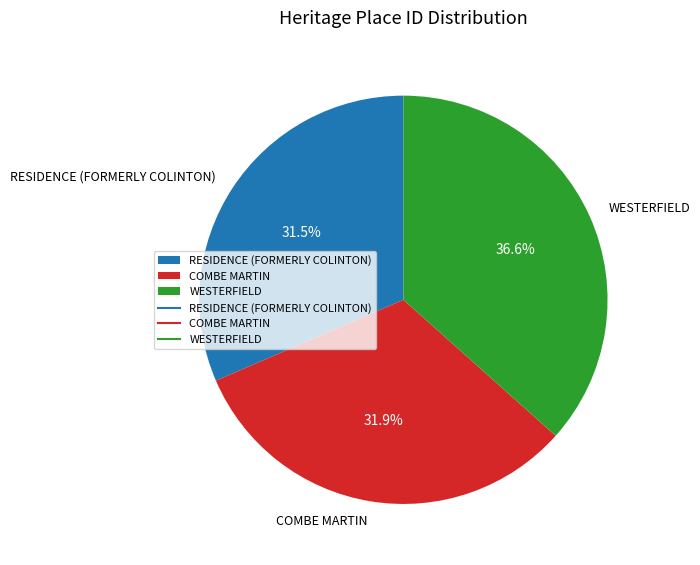

To the nearest percent, what is the difference between the WESTERFIELD and RESIDENCE (FORMERLY COLINTON) slice percentages?

5%